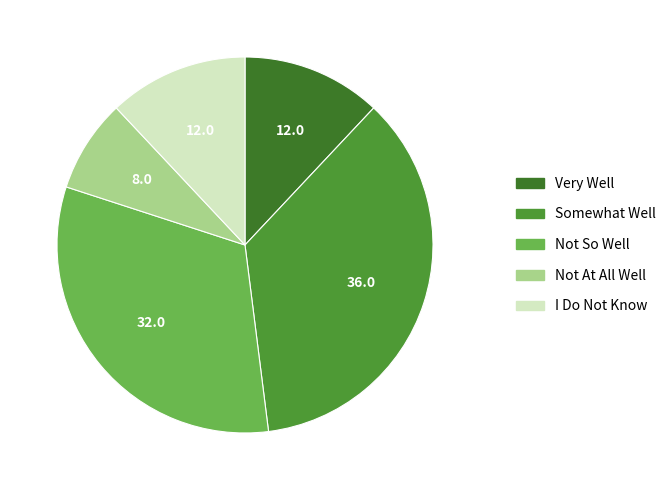

How many slices are in this pie chart?

5